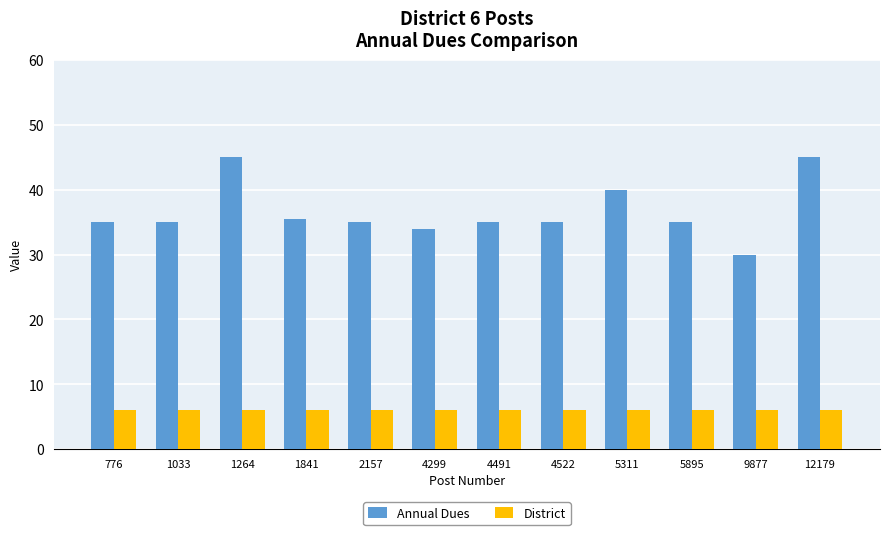

Is the value of District at 4491 greater than the value of Annual Dues at 1264?

No